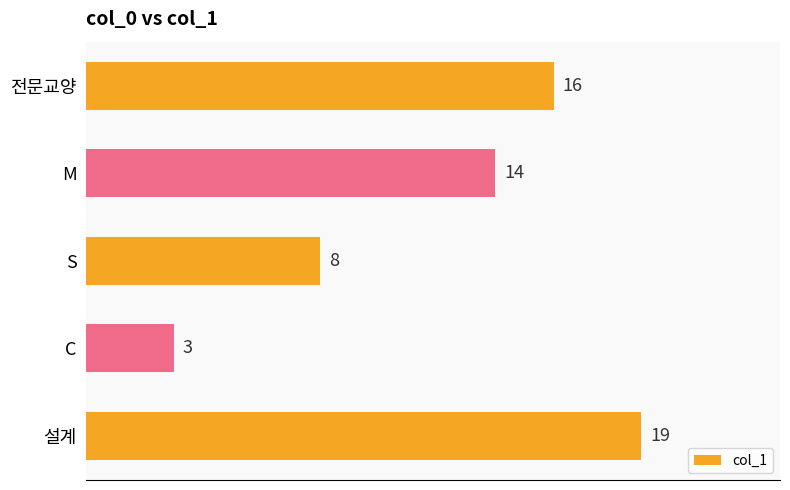

What is the sum of all values?

60